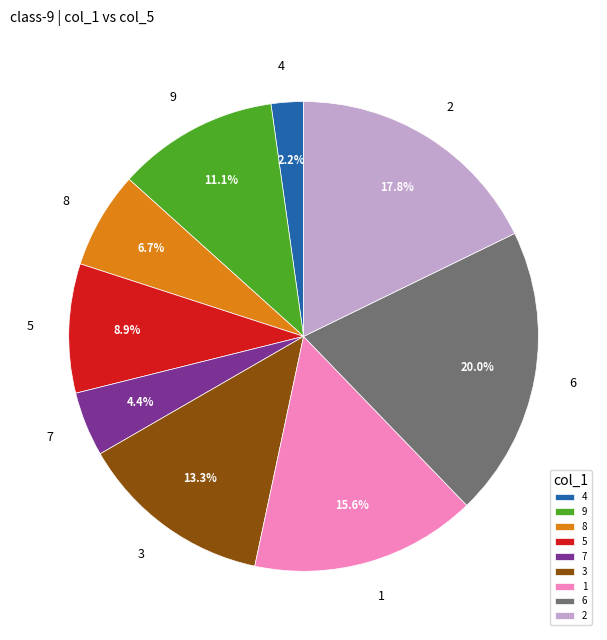

Which slice is the largest?

6